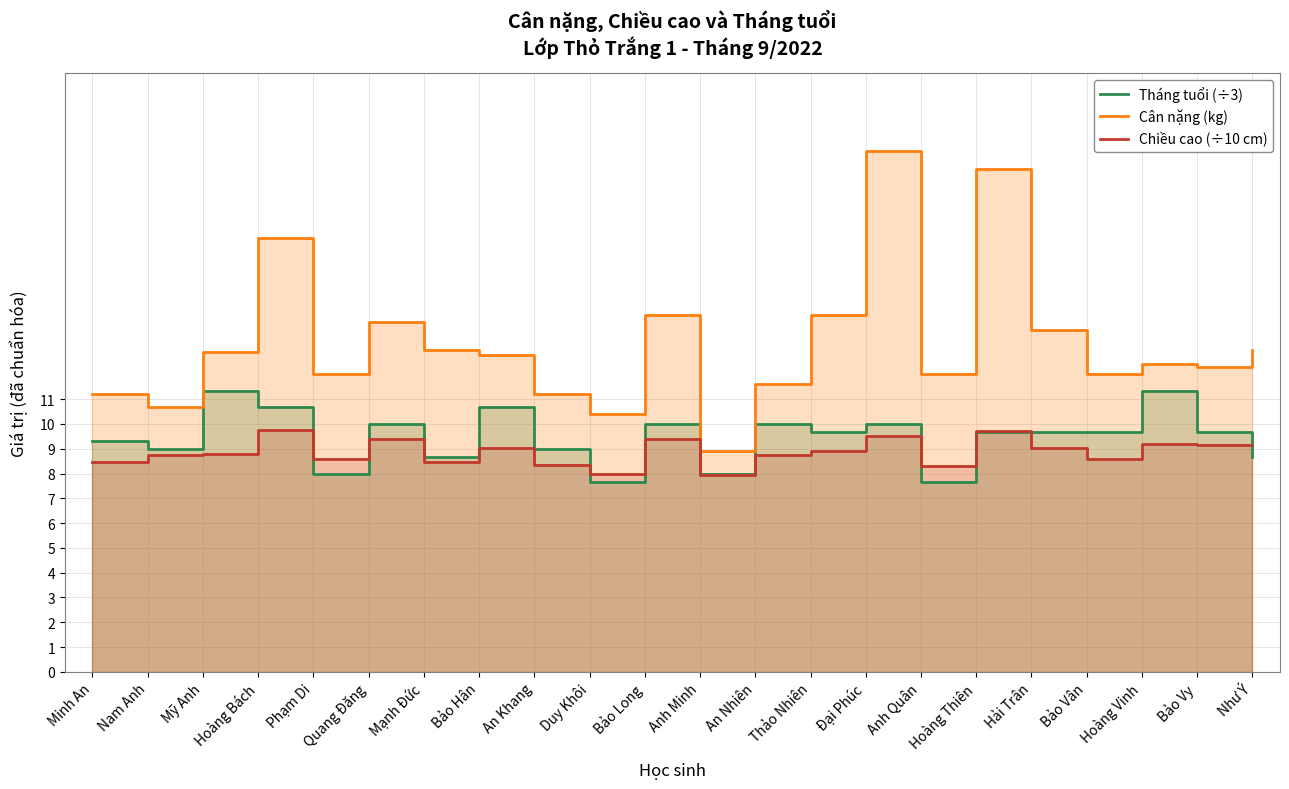

The value of Tháng tuổi (÷3) at Quang Đăng is 2.2. True or false?

False